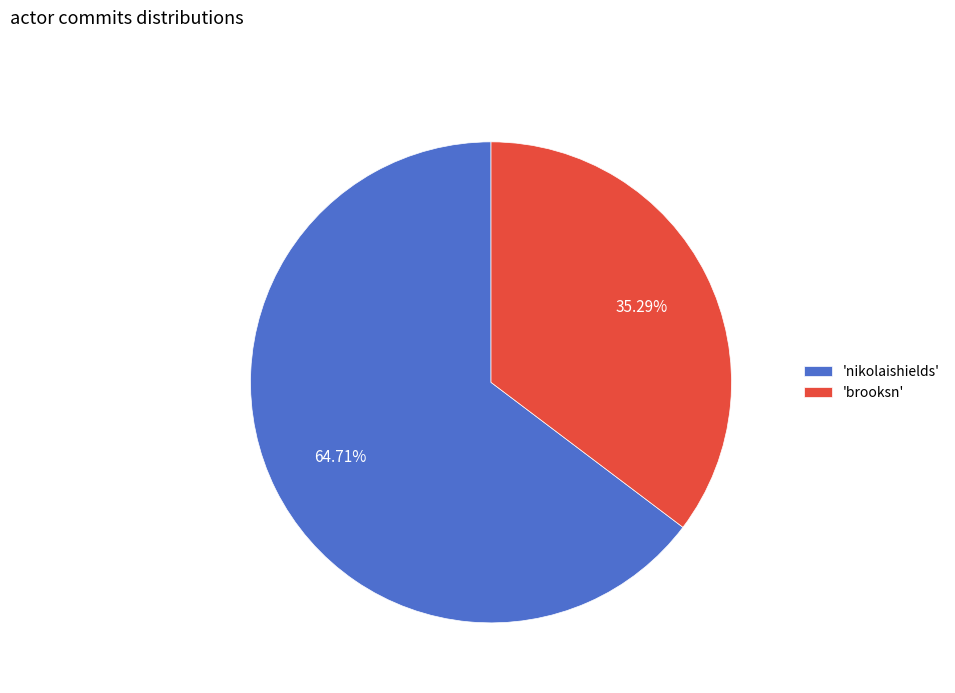

Count the number of slices in the pie.

2